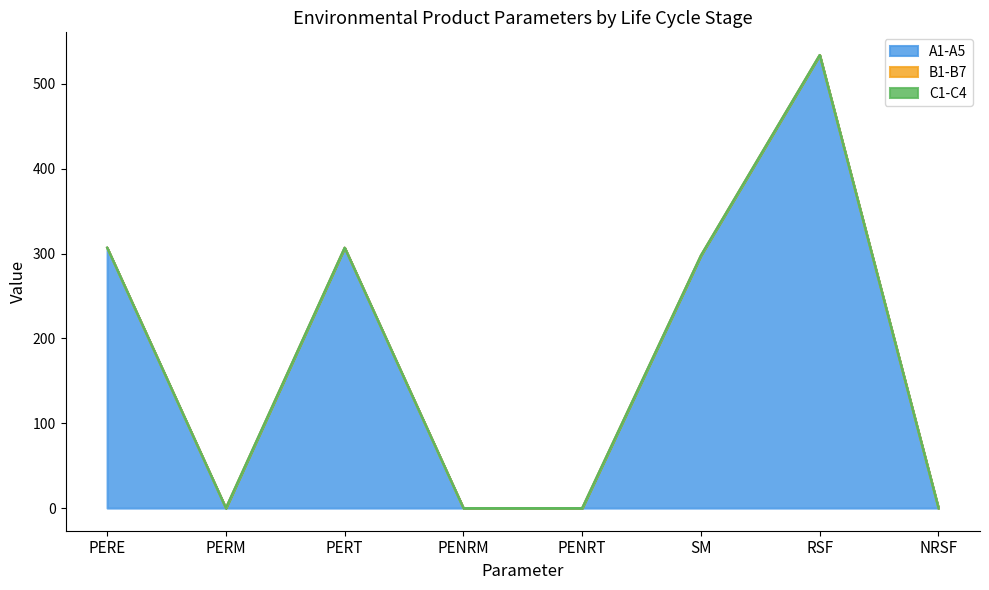

How many distinct data groups are displayed?

3